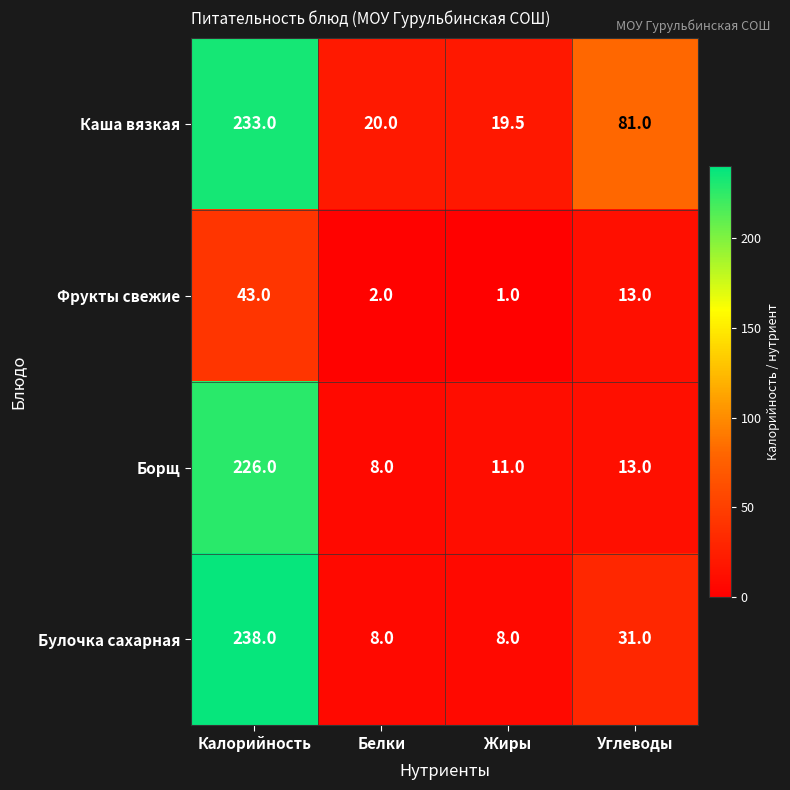

At which category is the sum across all series the highest?

Калорийность